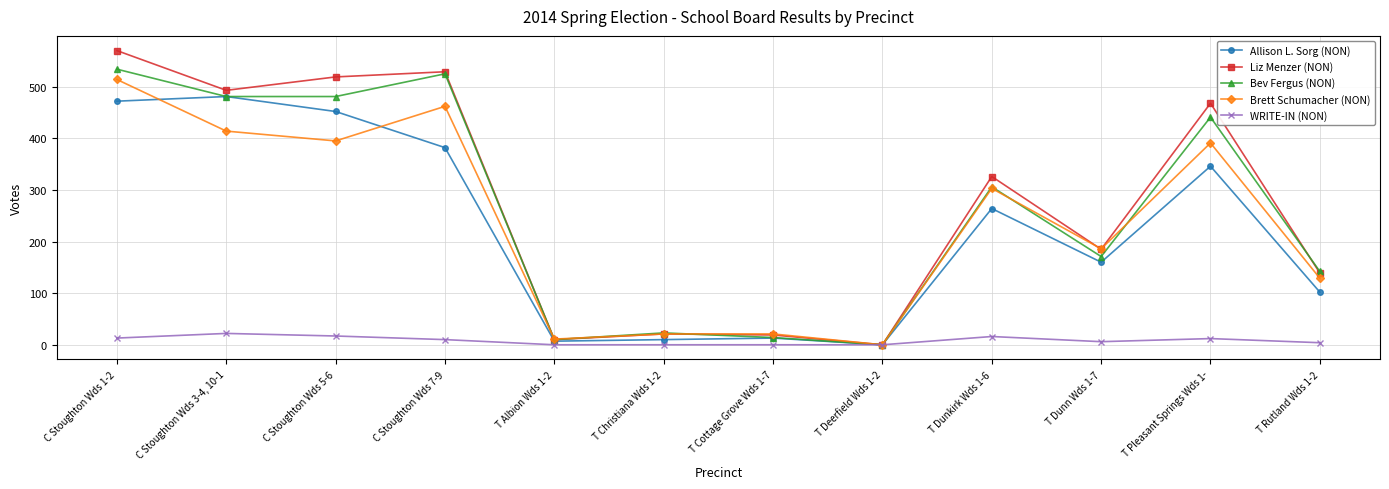

What is the label of the 1st point from the left?

C Stoughton Wds 1-2